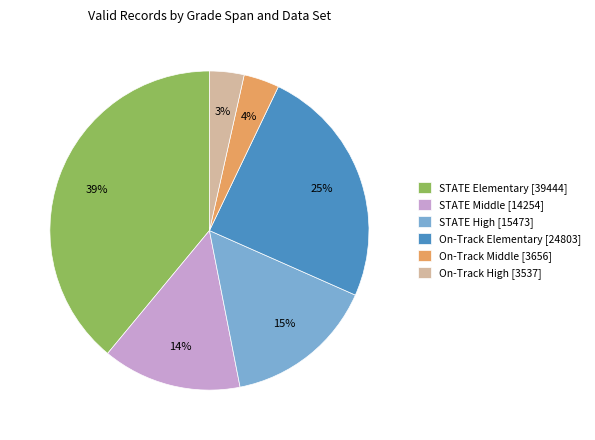

Which has a higher value, On-Track Middle [3656] or On-Track Elementary [24803]?

On-Track Elementary [24803]